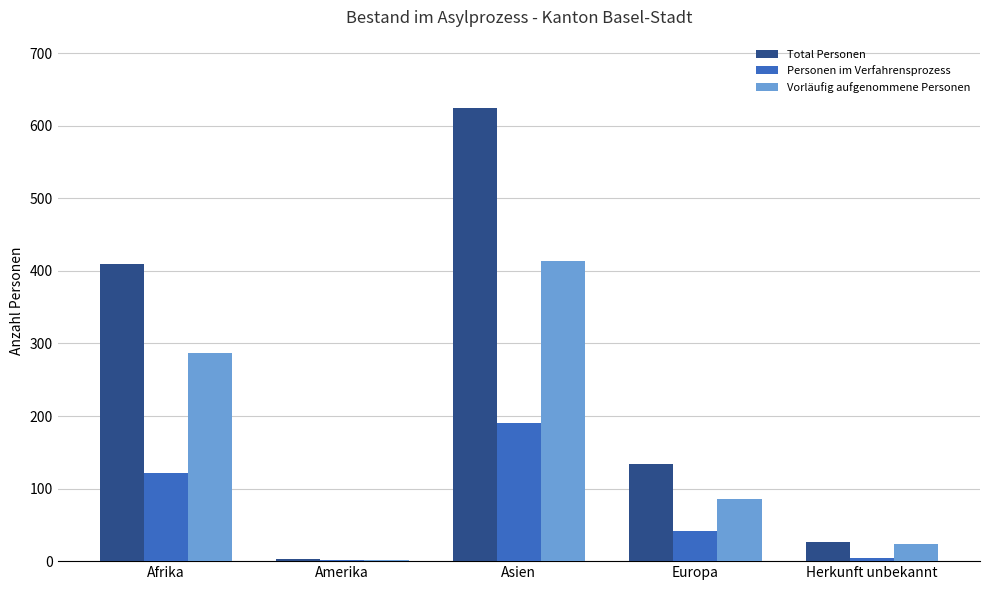

The Vorläufig aufgenommene Personen series shows 85 at Europa. True or false?

True